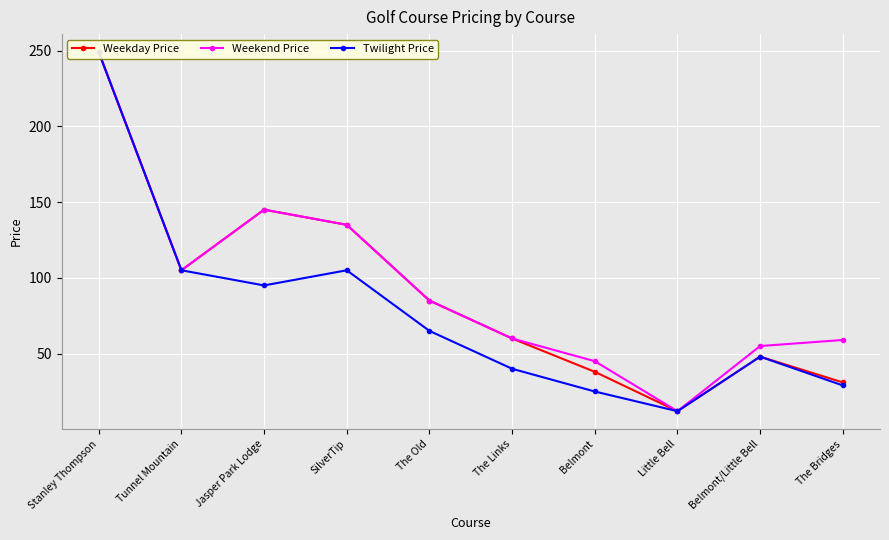

The Weekday Price series shows 377 at Stanley Thompson. True or false?

False